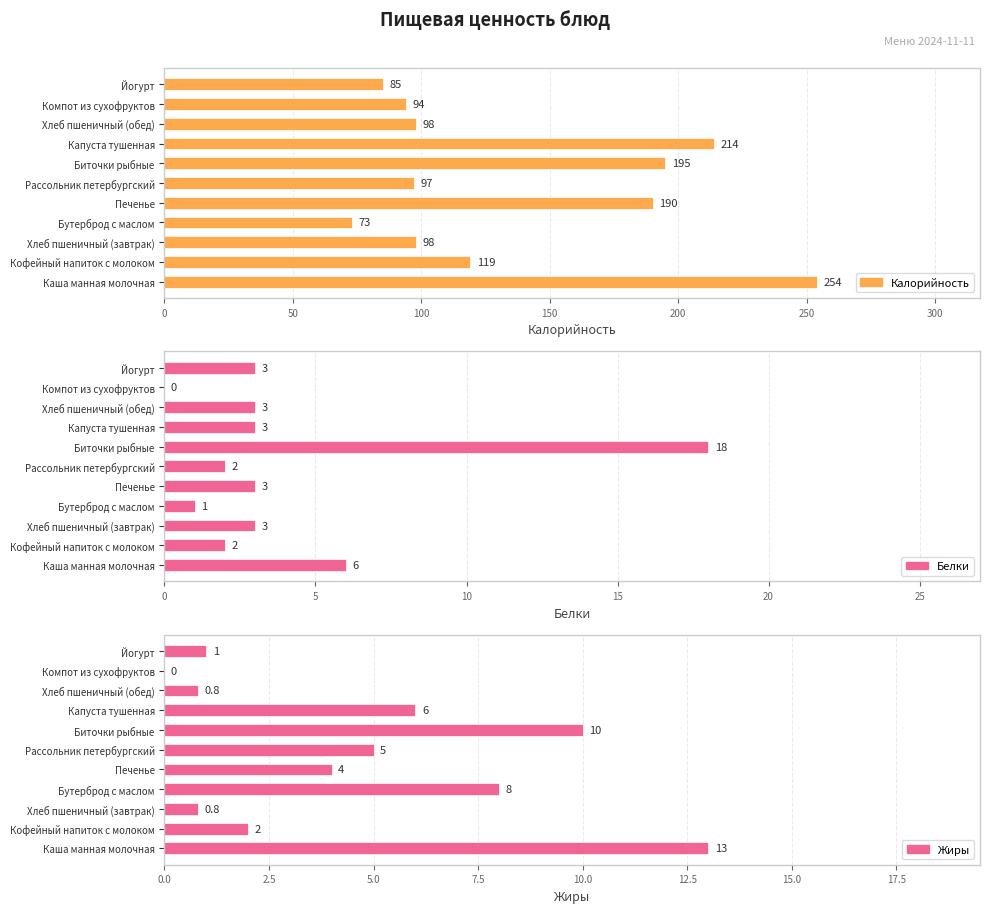

What is the highest value of the Жиры series?

13.0